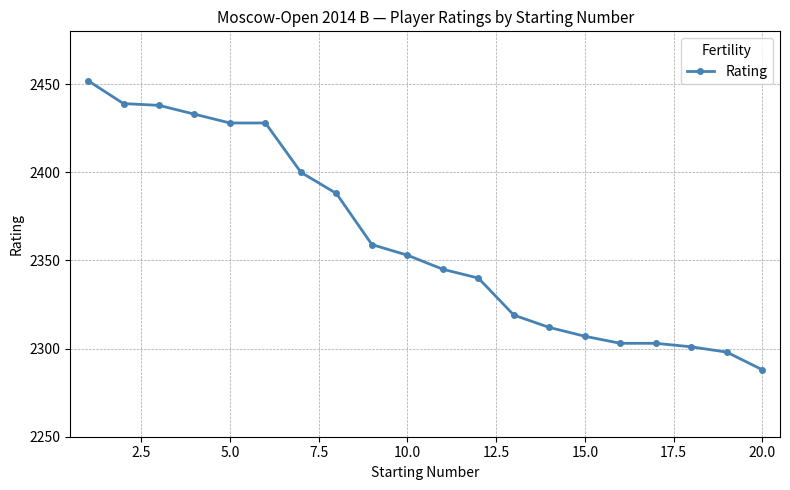

What is the sum of all values?

47234